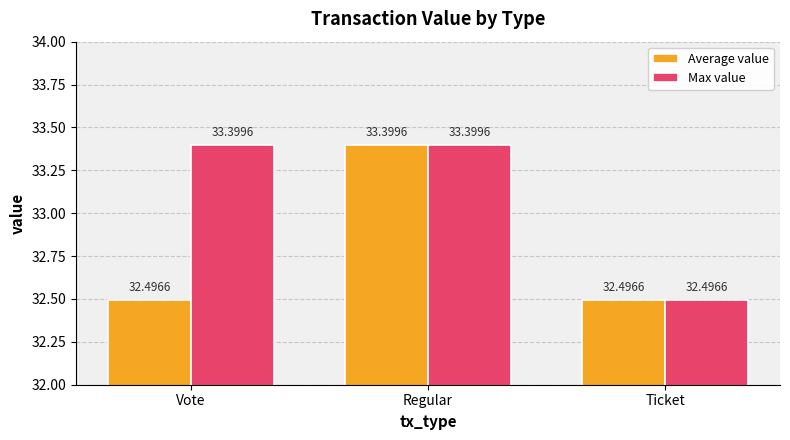

Rank the series by their average value, from highest to lowest.

Max value, Average value